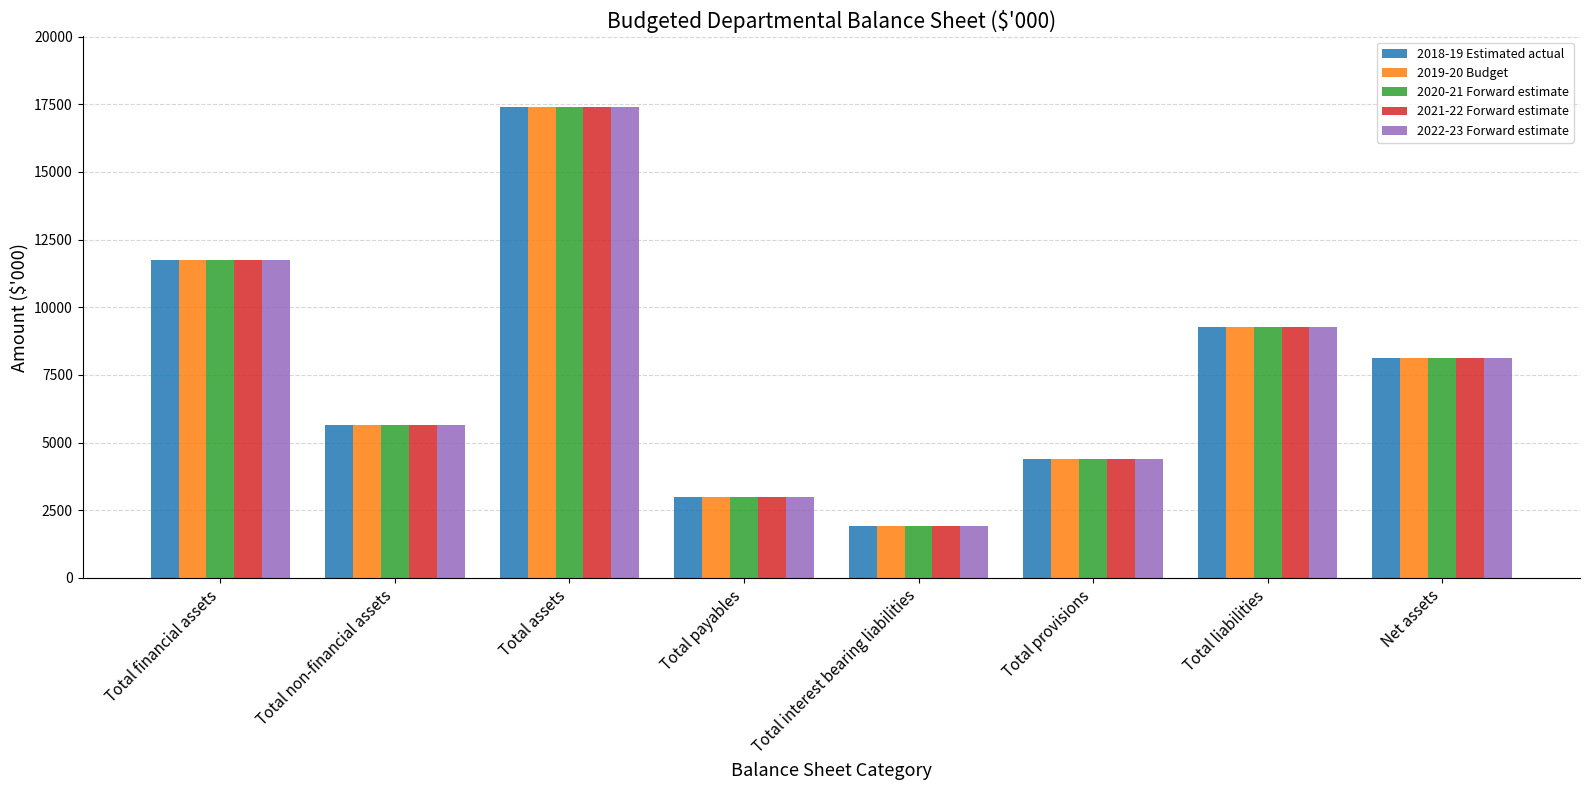

What is the label of the 7th bar from the left?

Total liabilities